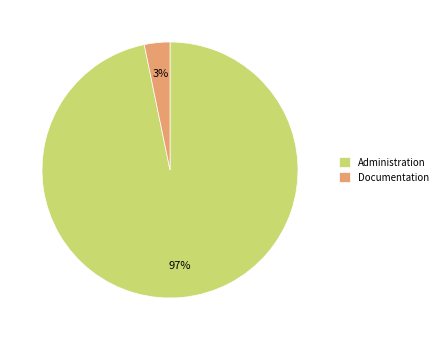

Rank the categories by value from highest to lowest.

Administration, Documentation